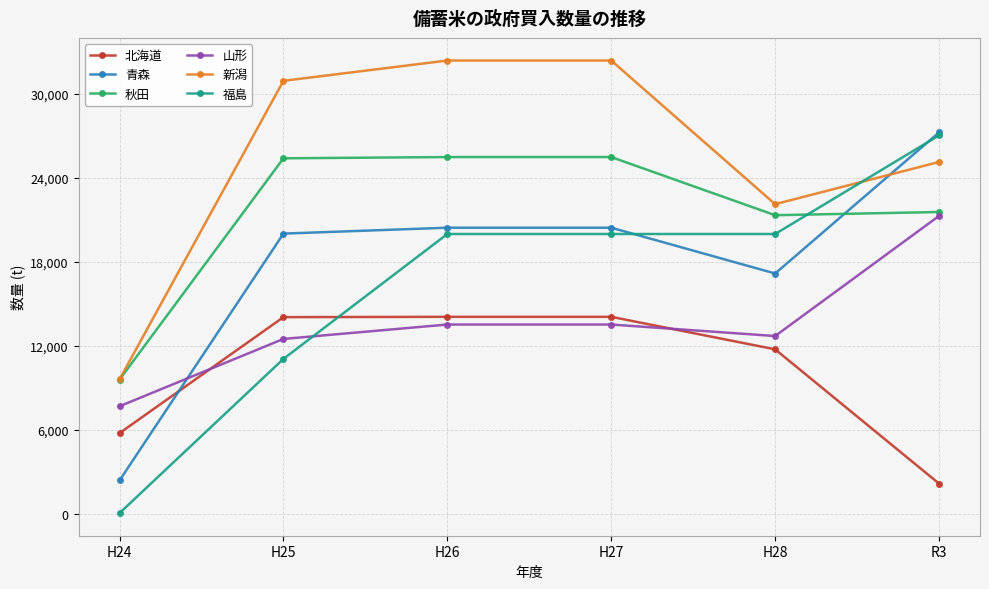

The value of 青森 at H25 is 20028. True or false?

True